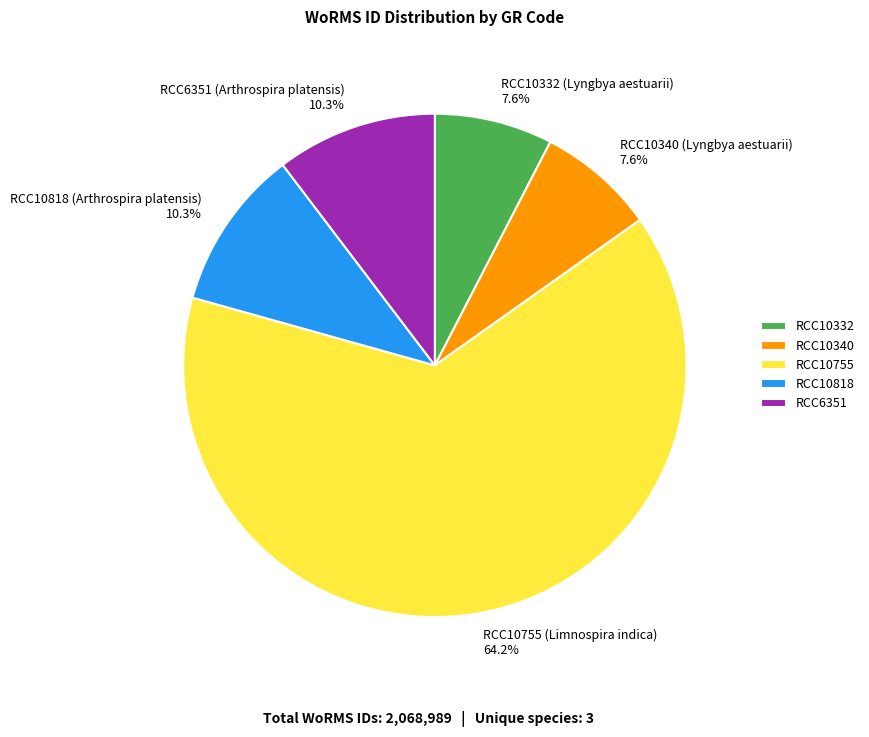

What is the majority slice?

RCC10755 (Limnospira indica)